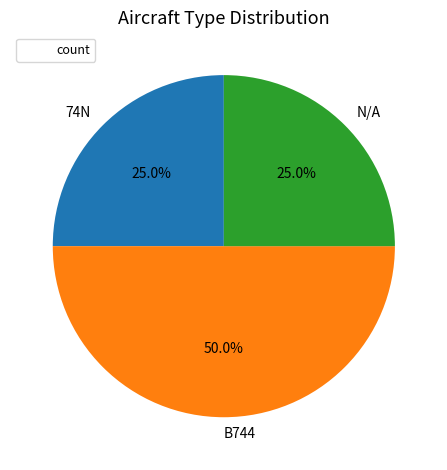

How many slices are in this pie chart?

3